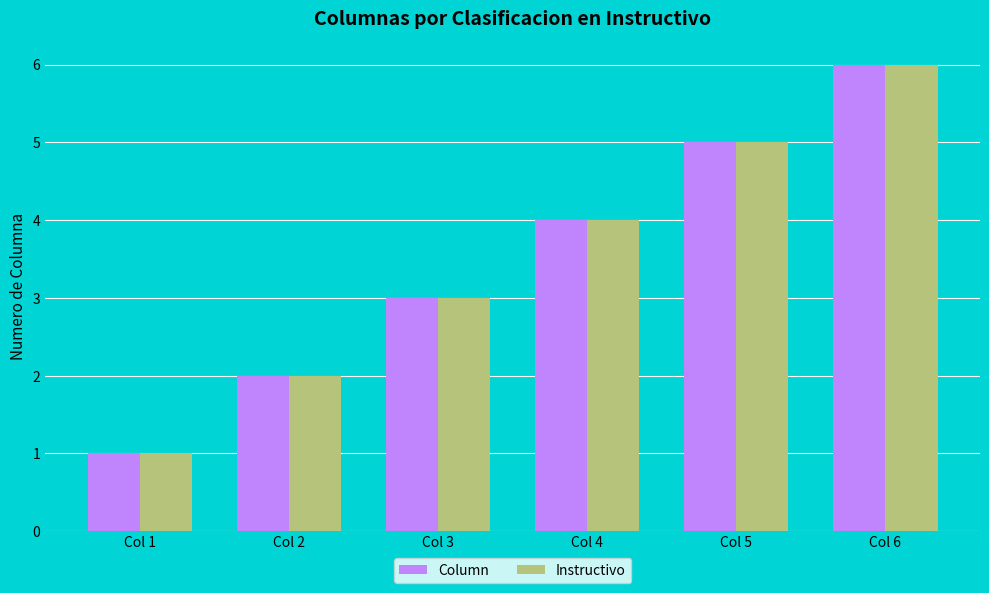

What is the maximum value shown in the chart?

6